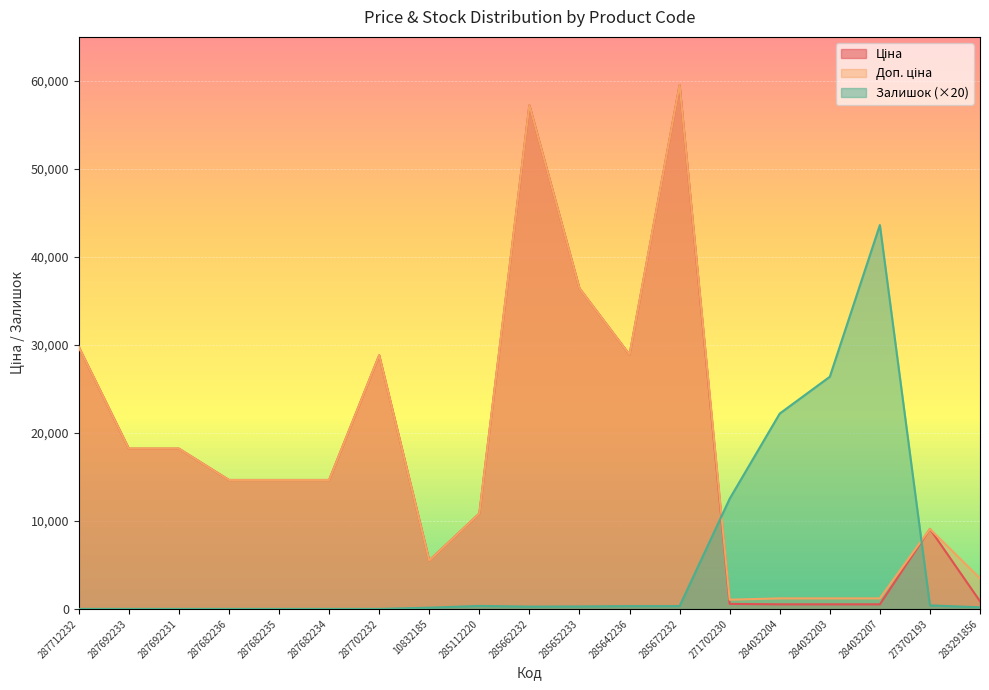

How many lines are shown in the chart?

3